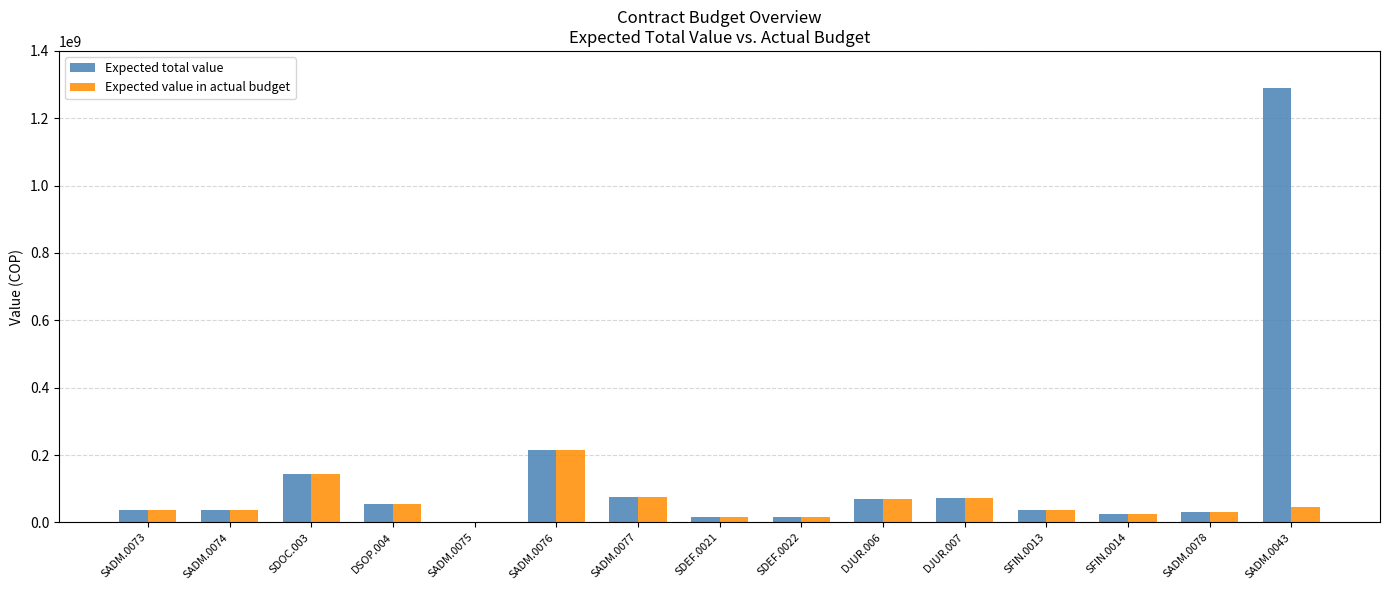

What is the maximum value shown in the chart?

1289804178